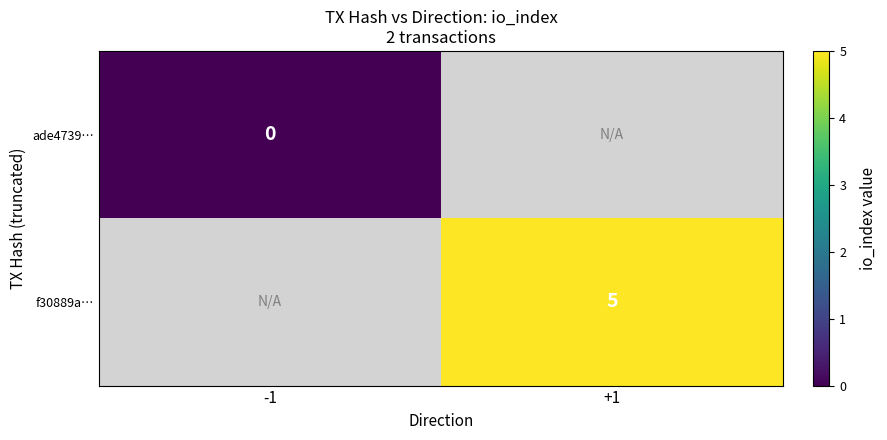

The value of f30889a… at +1 is 2.8. True or false?

False